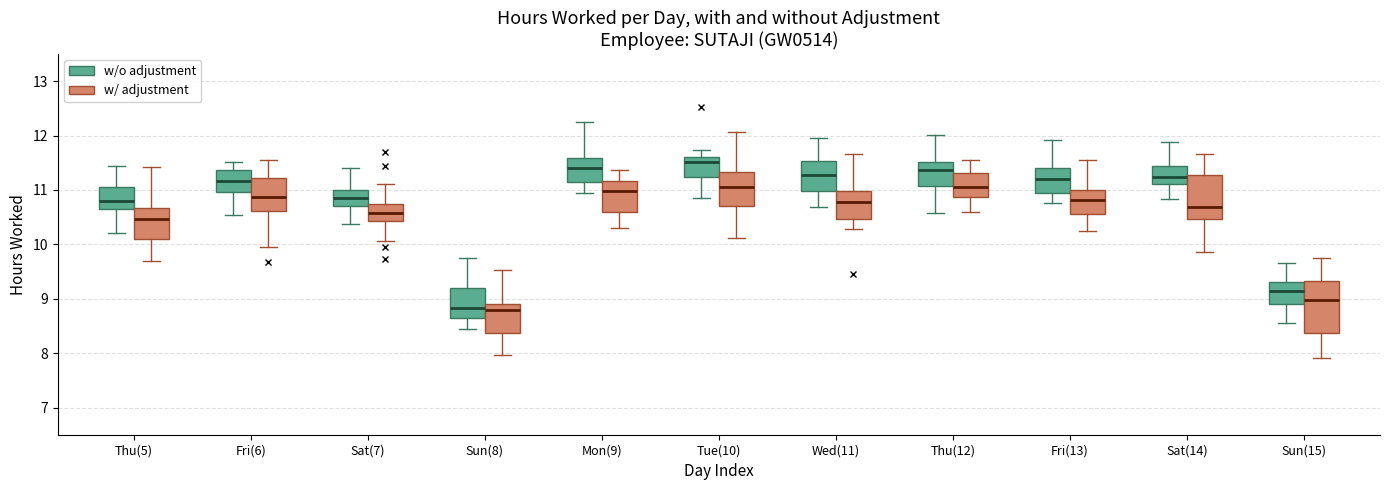

Which box is the tallest, from its lower edge to its upper edge?

Sun(15) (w/ adjustment)